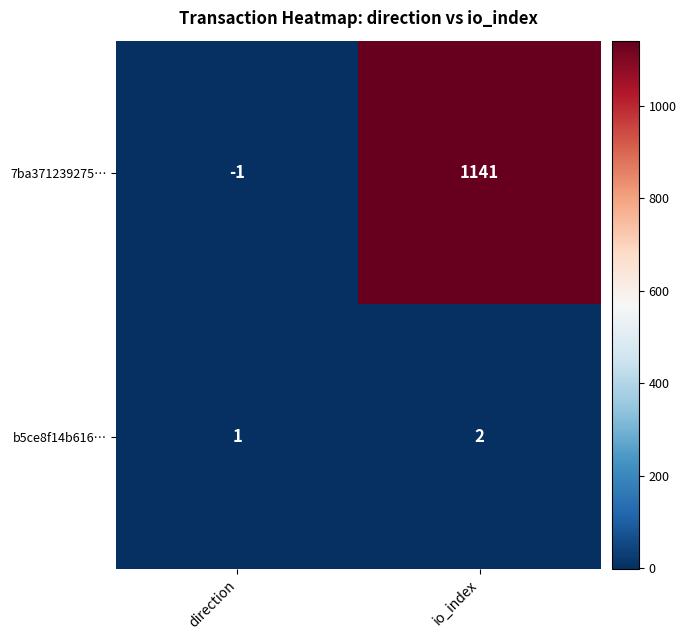

Which series has the largest total across all categories?

7ba371239275…